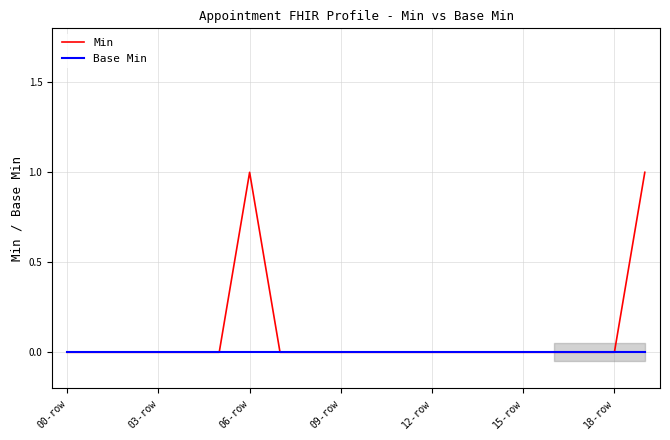

Is this an area chart (filled region under the line)?

No